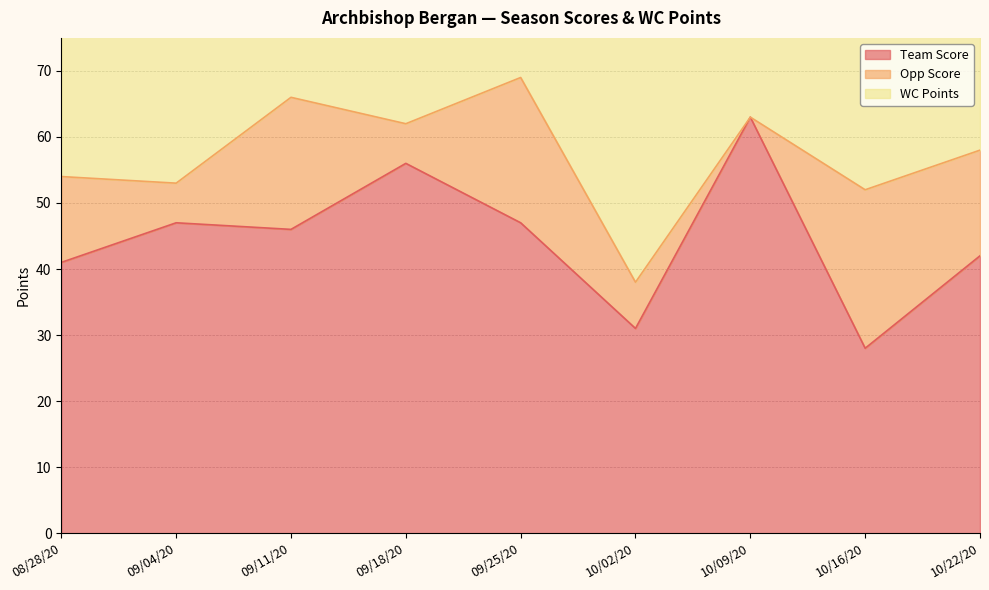

The Team Score series shows 25 at 10/22/20. True or false?

False